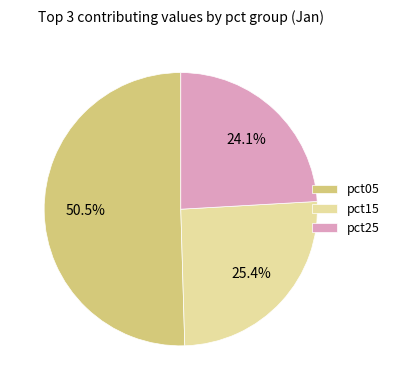

Which has a higher value, pct15 or pct05?

pct05